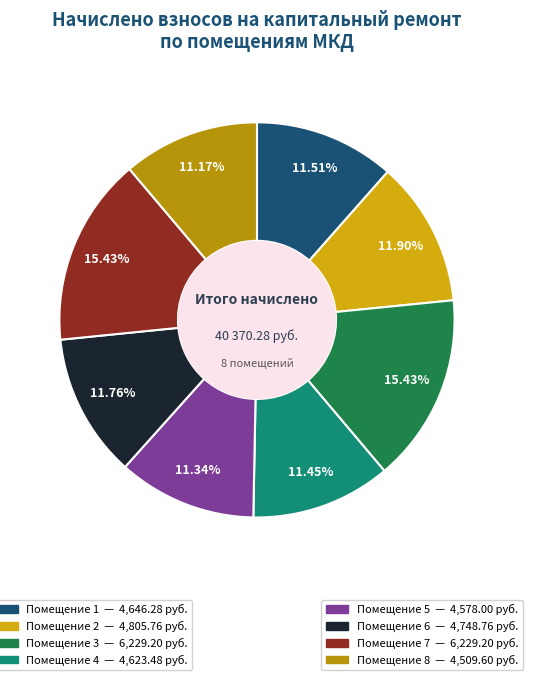

Is there a majority slice in this chart?

No